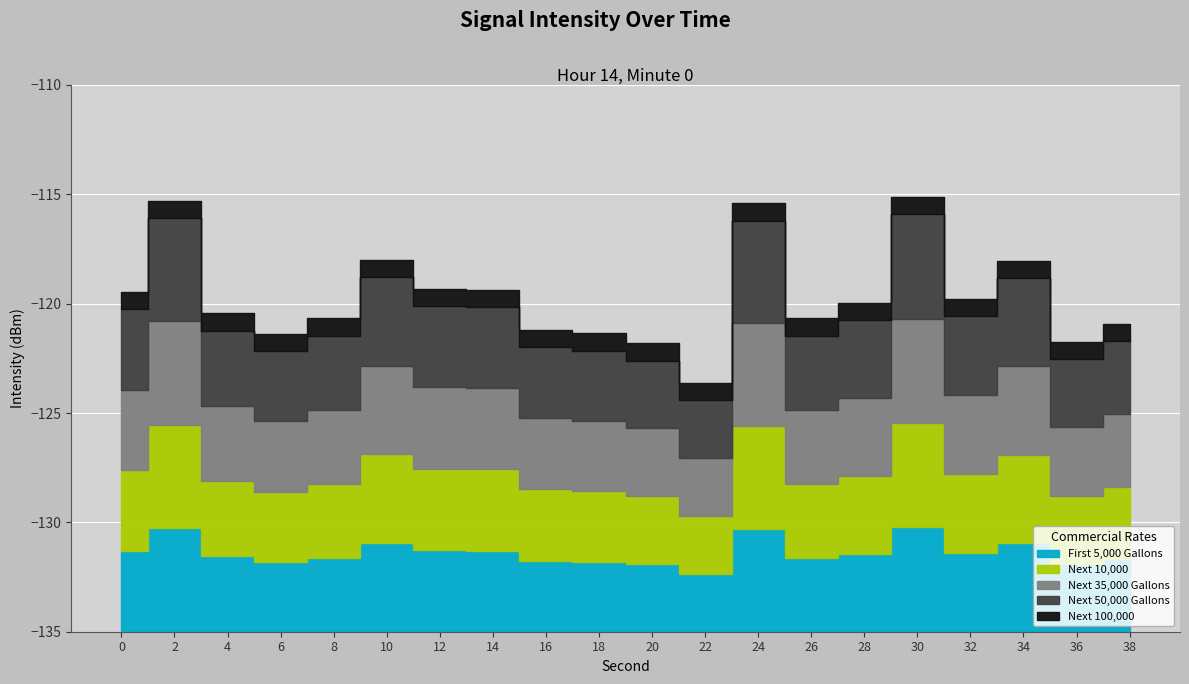

What is the difference between the second highest and second lowest values?

6.5